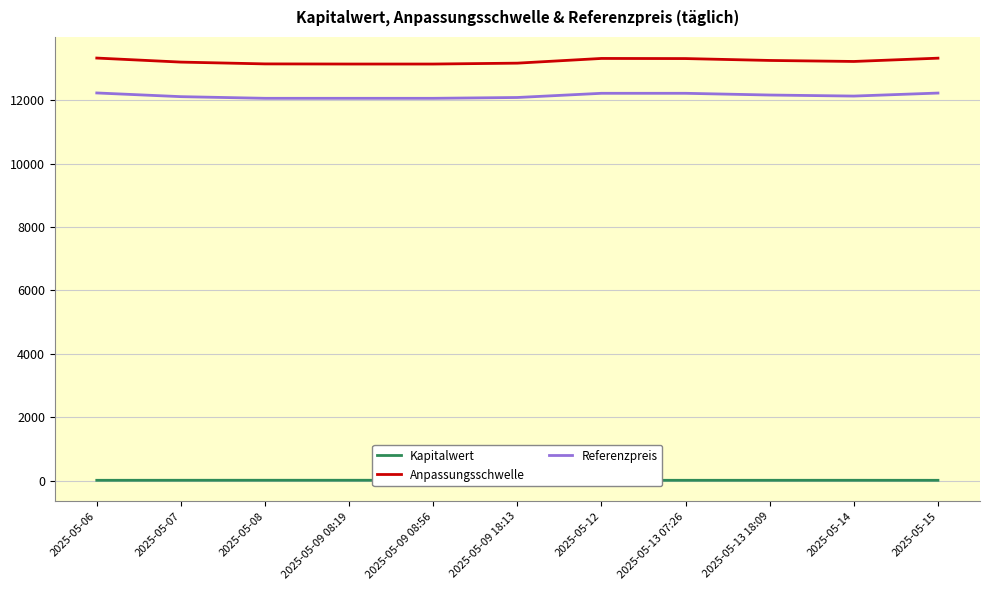

How many values in the Kapitalwert series are below 10?

2